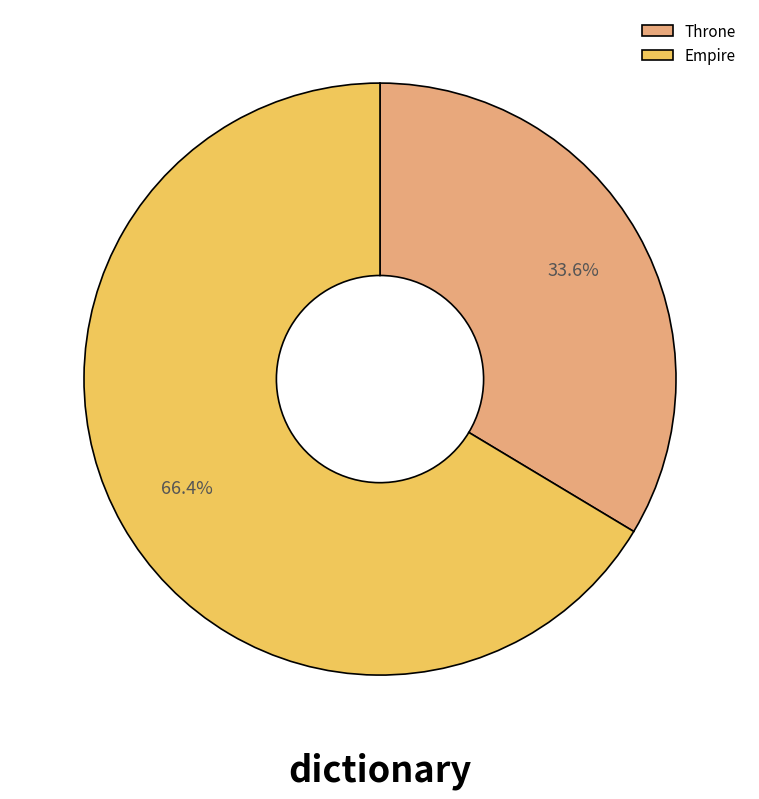

How much of the chart is everything except Throne?

66.4%